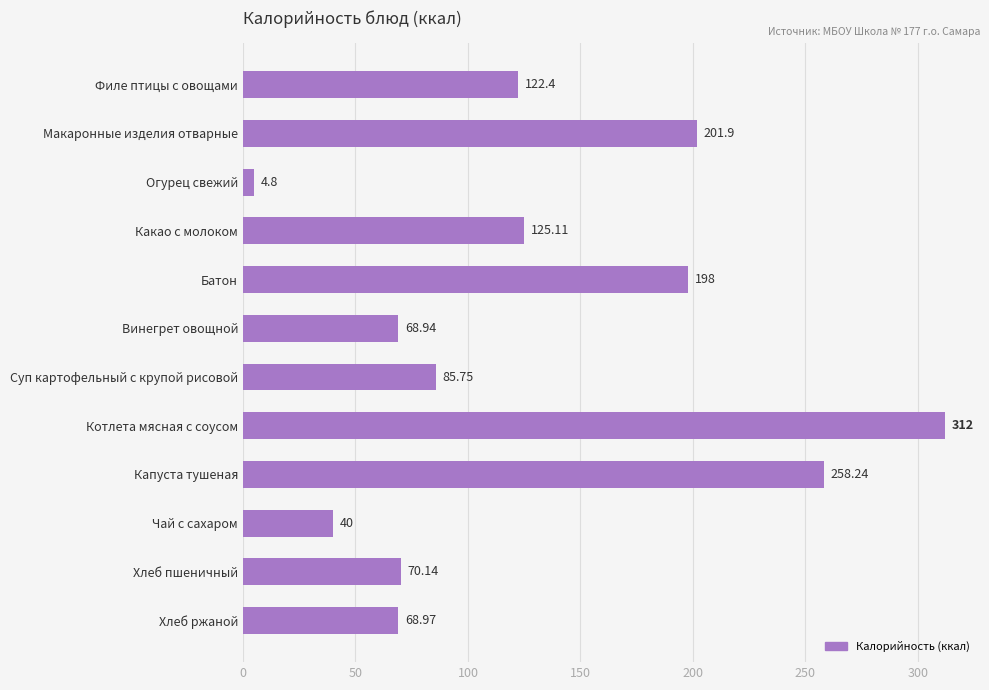

What is the label of the 5th bar from the top?

Батон